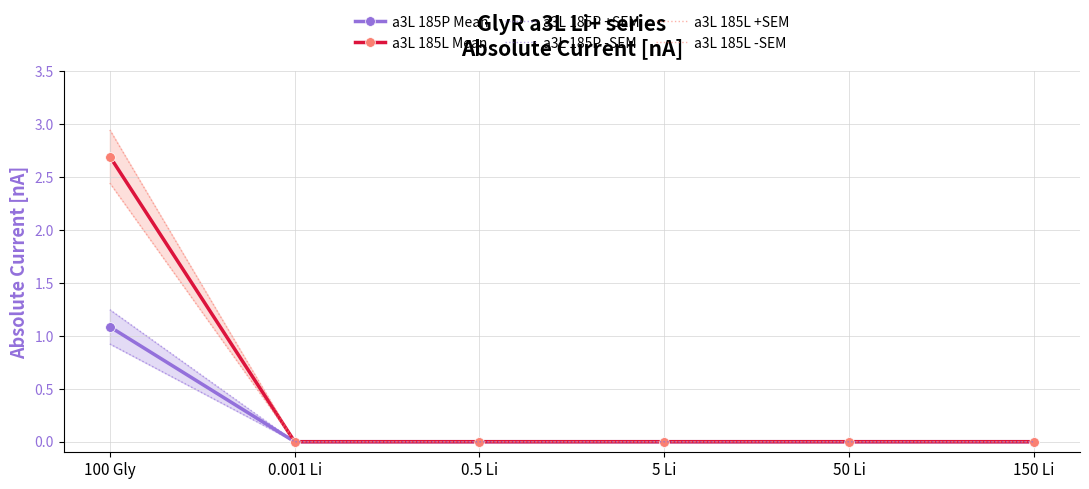

True or false: a3L 185L -SEM has more than 0 points higher than both neighbors.

False